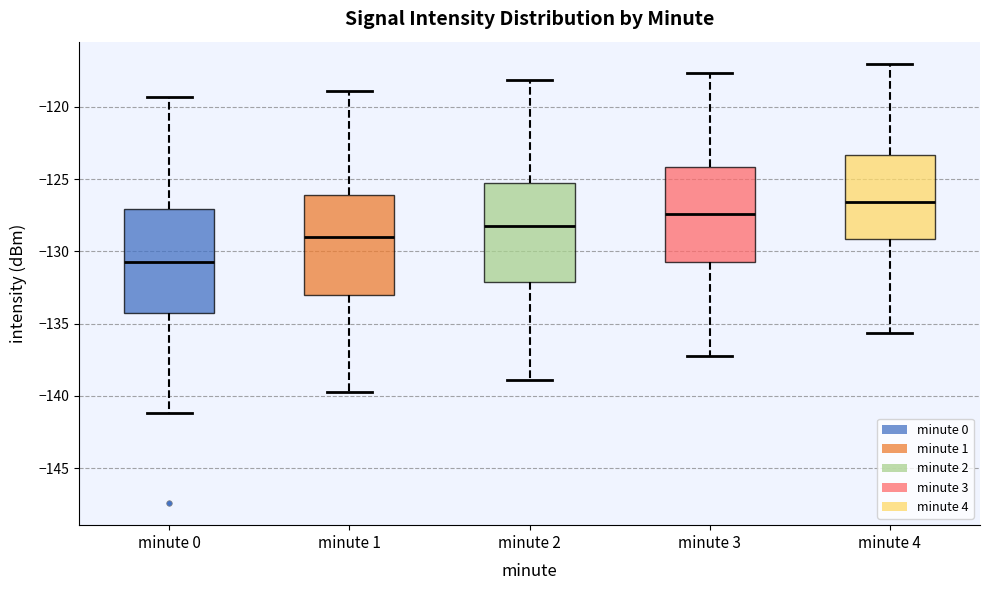

Reading left to right, transcribe this box plot: for each box, give where its median line is, the range the box spans, and where its two whiskers end, as read against the y-axis. The values are not printed on the chart, so give them approximately, as read against the axis.

minute 0: median -130.5, box -134.5 to -127.0, whiskers -141.0 to -119.5
minute 1: median -129.0, box -133.0 to -126.0, whiskers -139.5 to -119.0
minute 2: median -128.0, box -132.0 to -125.5, whiskers -139.0 to -118.0
minute 3: median -127.5, box -130.5 to -124.0, whiskers -137.0 to -117.5
minute 4: median -126.5, box -129.0 to -123.5, whiskers -135.5 to -117.0